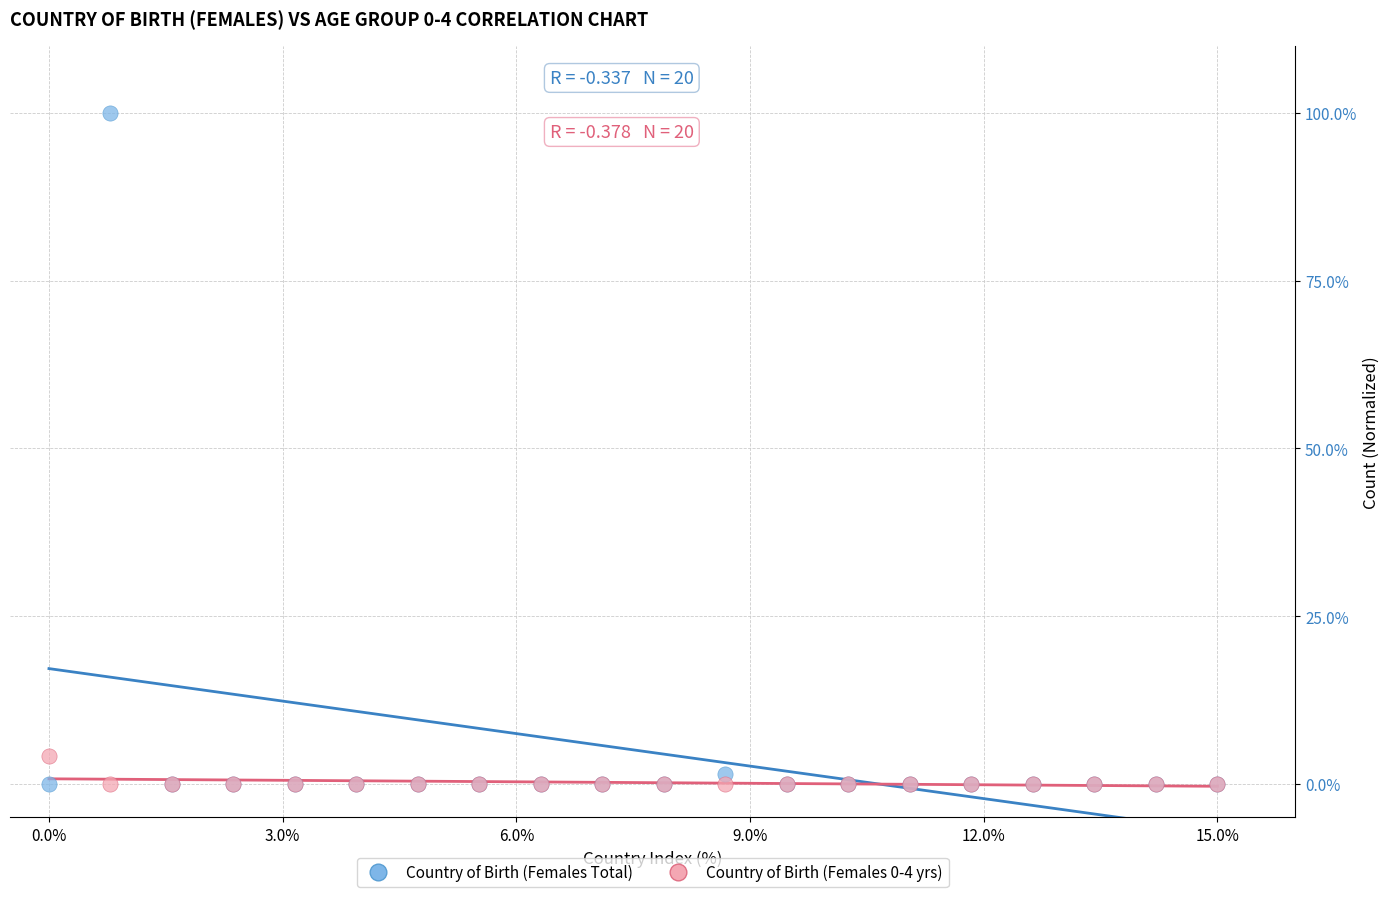

What is the X range (max minus min) for the scatter plot?

15.0